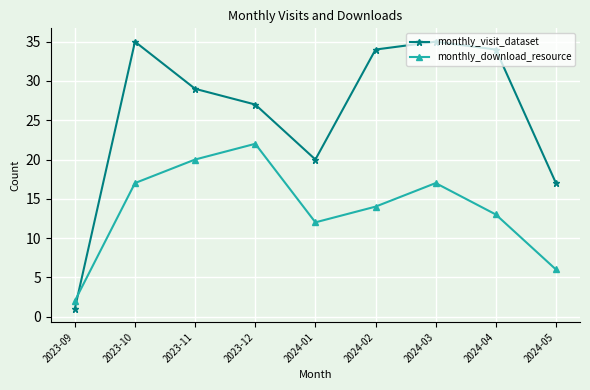

After their last crossing, which series has the higher values: monthly_download_resource or monthly_visit_dataset?

monthly_visit_dataset